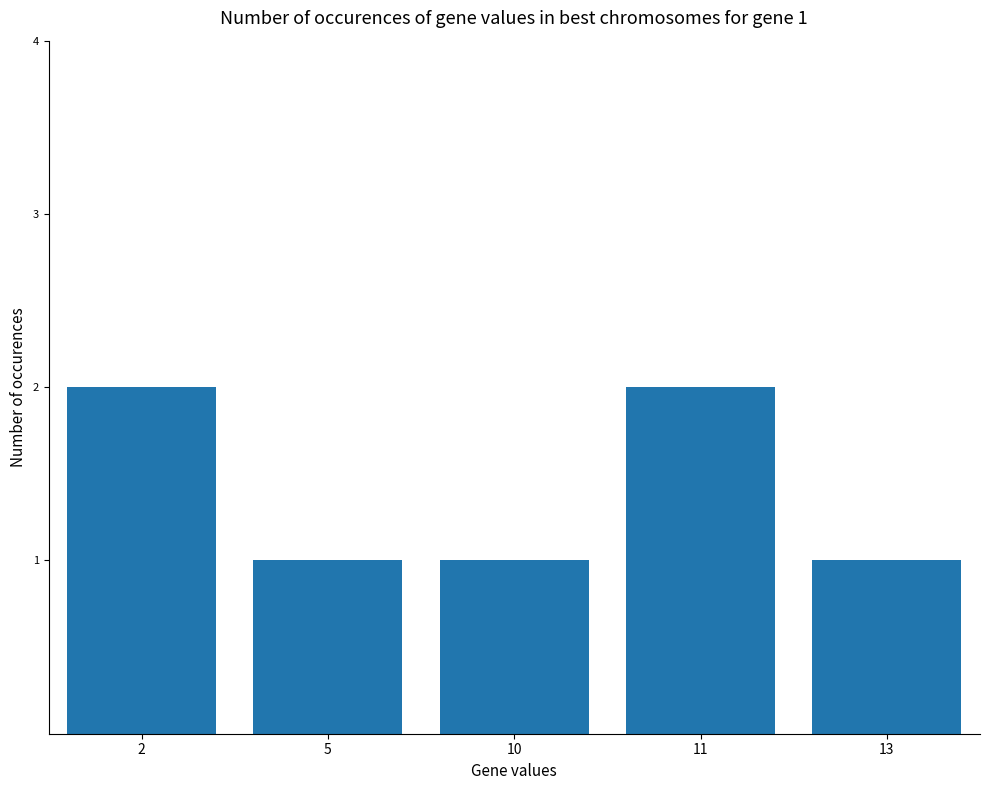

The value at 10 is 2. True or false?

False